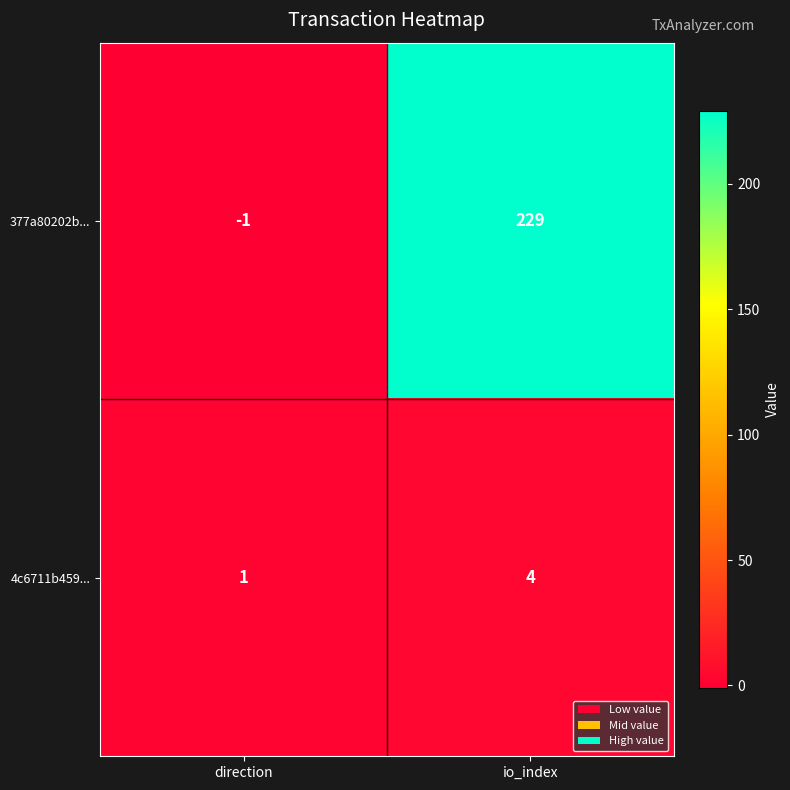

What is the approximate value of 4c6711b459... at io_index?

4